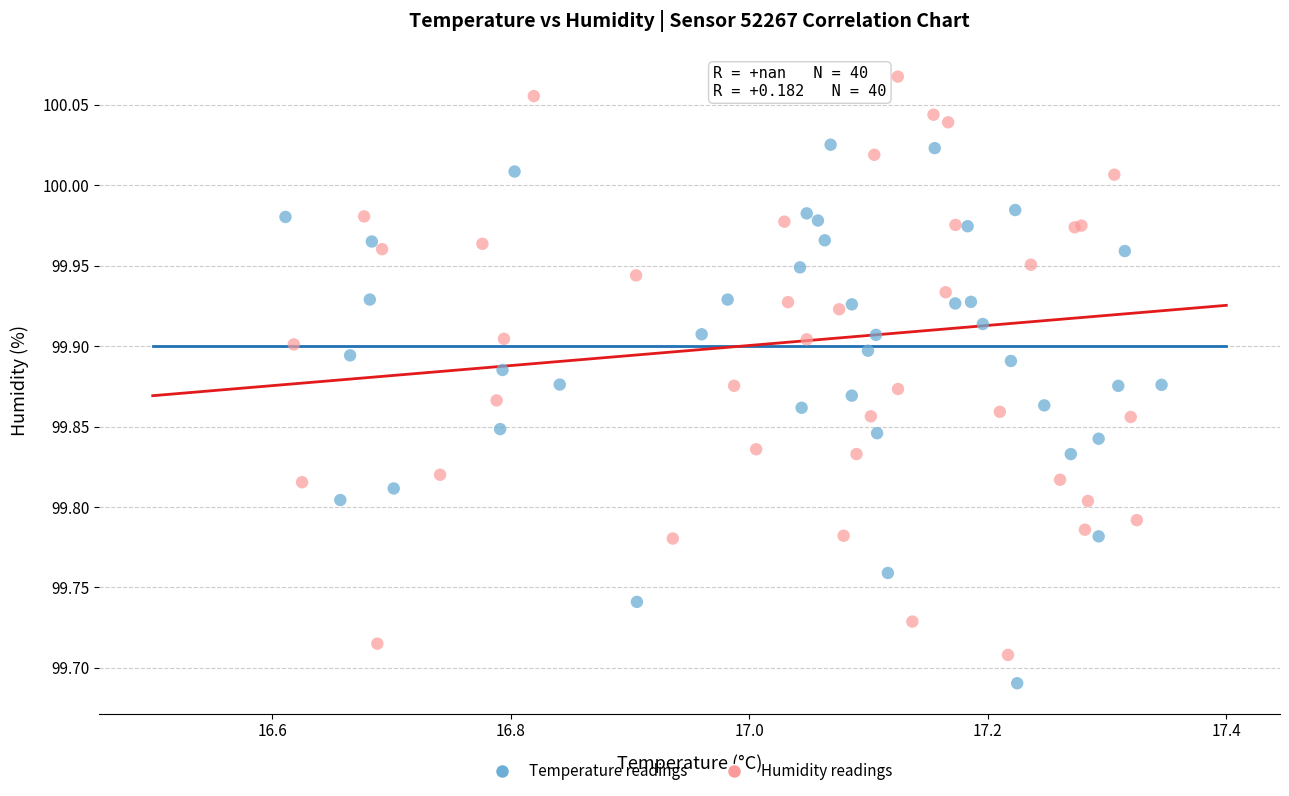

Which series has the widest spread of Y values?

Humidity readings